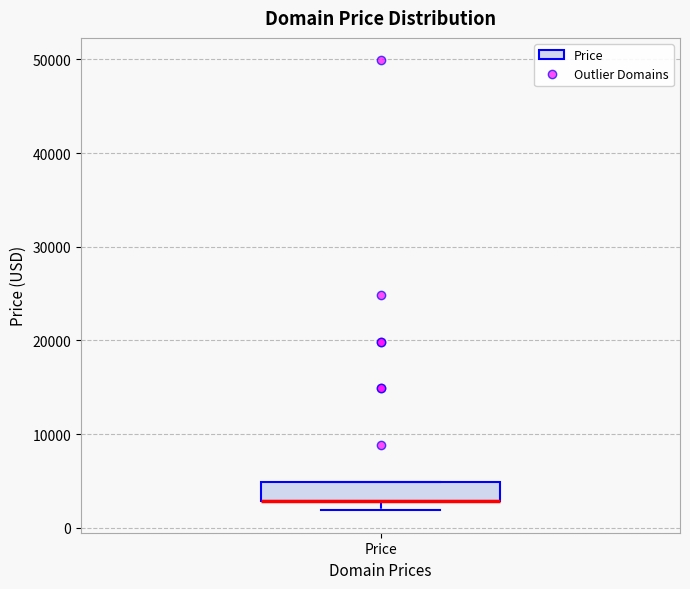

Read this box plot against the y-axis: the position of the median line, the range covered by the box, and the ends of both whiskers. The values are not printed on the chart, so give them approximately, as read against the axis.

median 3000 (drawn on the box's lower edge), box 3000 to 5000, whiskers 2000 to 5000